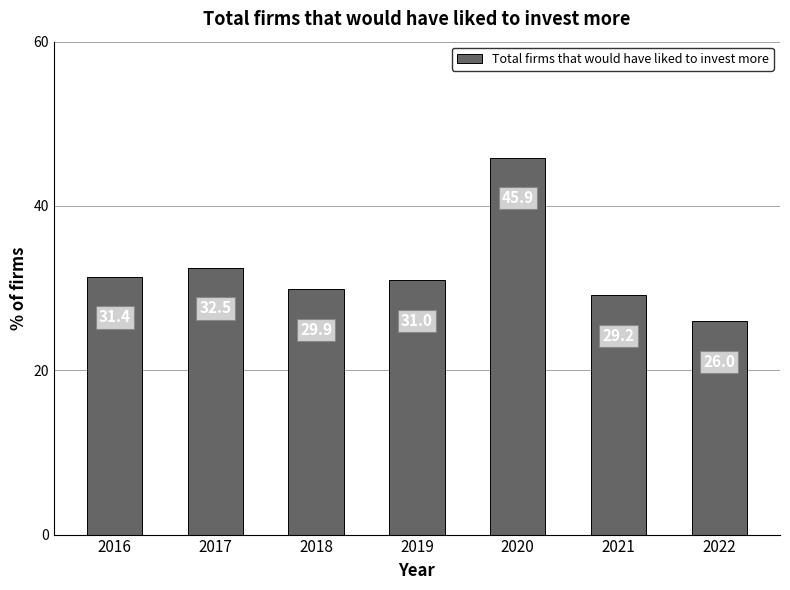

How many categories are shown in the chart?

7